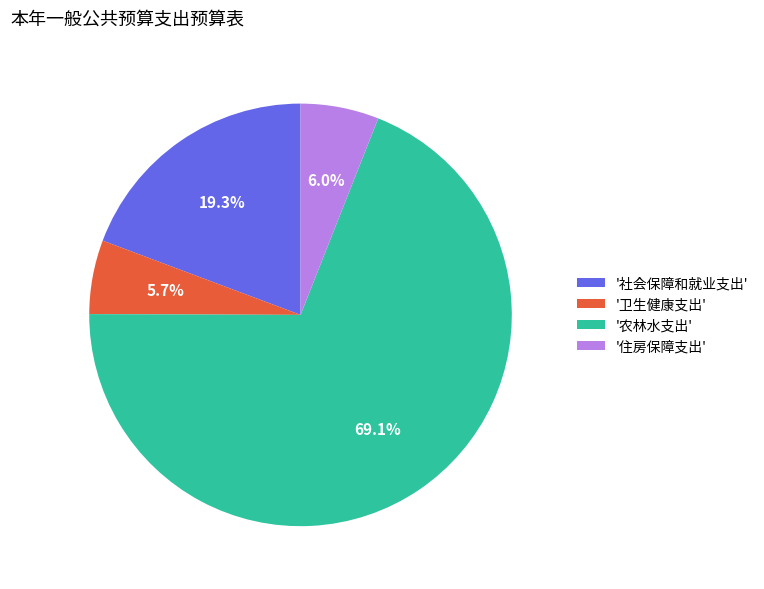

What is the ratio of the value at '社会保障和就业支出' to the value at '住房保障支出'?

3.2